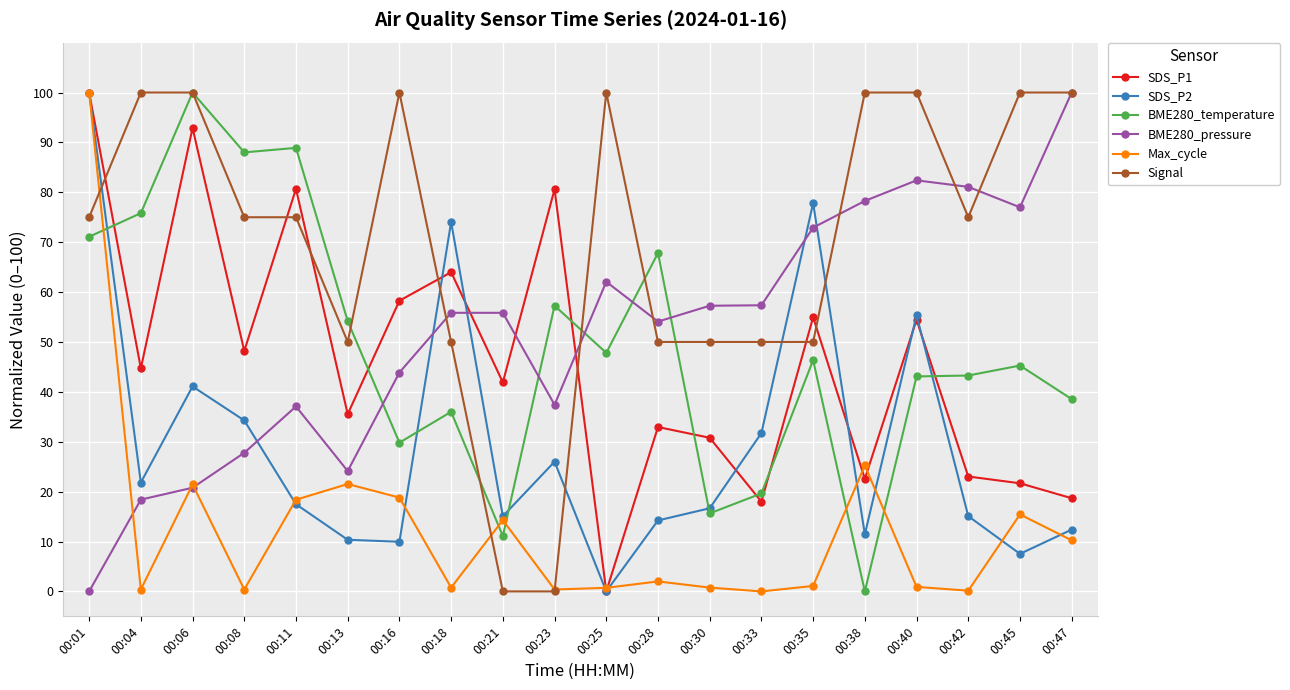

At which category is the sum across all series the highest?

00:01